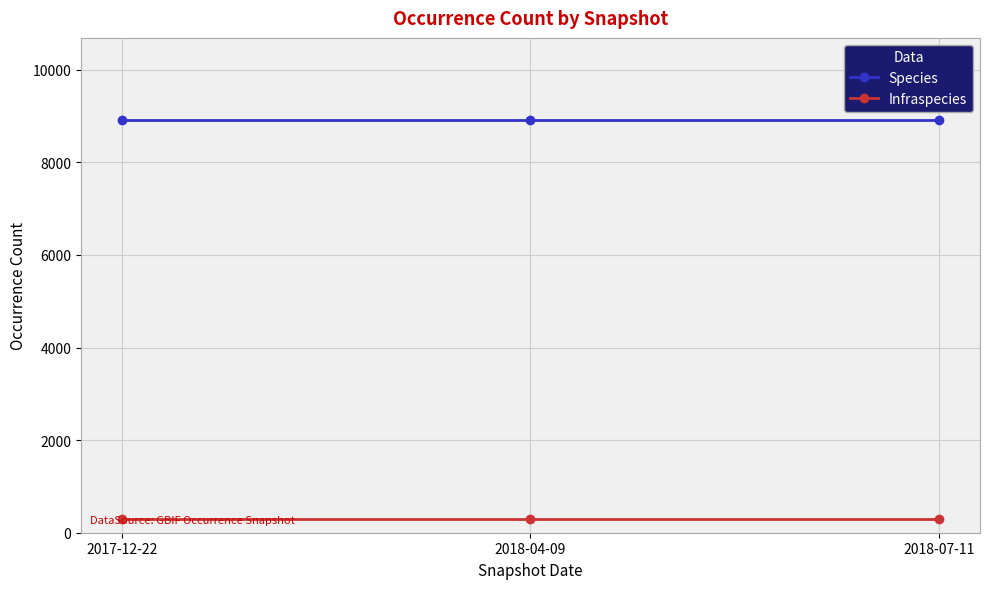

What is the value of the Species point at the 1st from the left?

8907